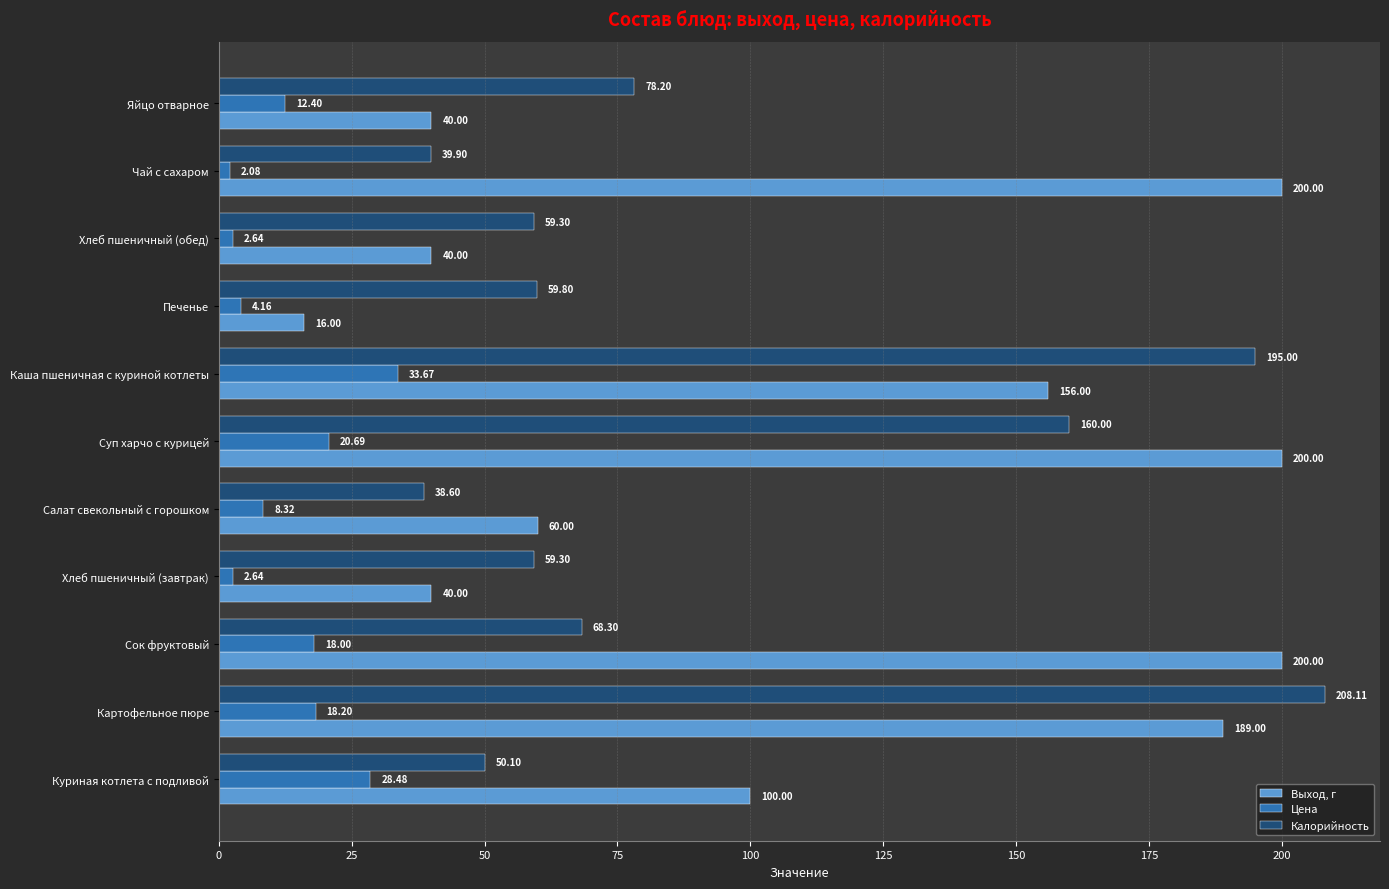

How many data points does each series have?

11